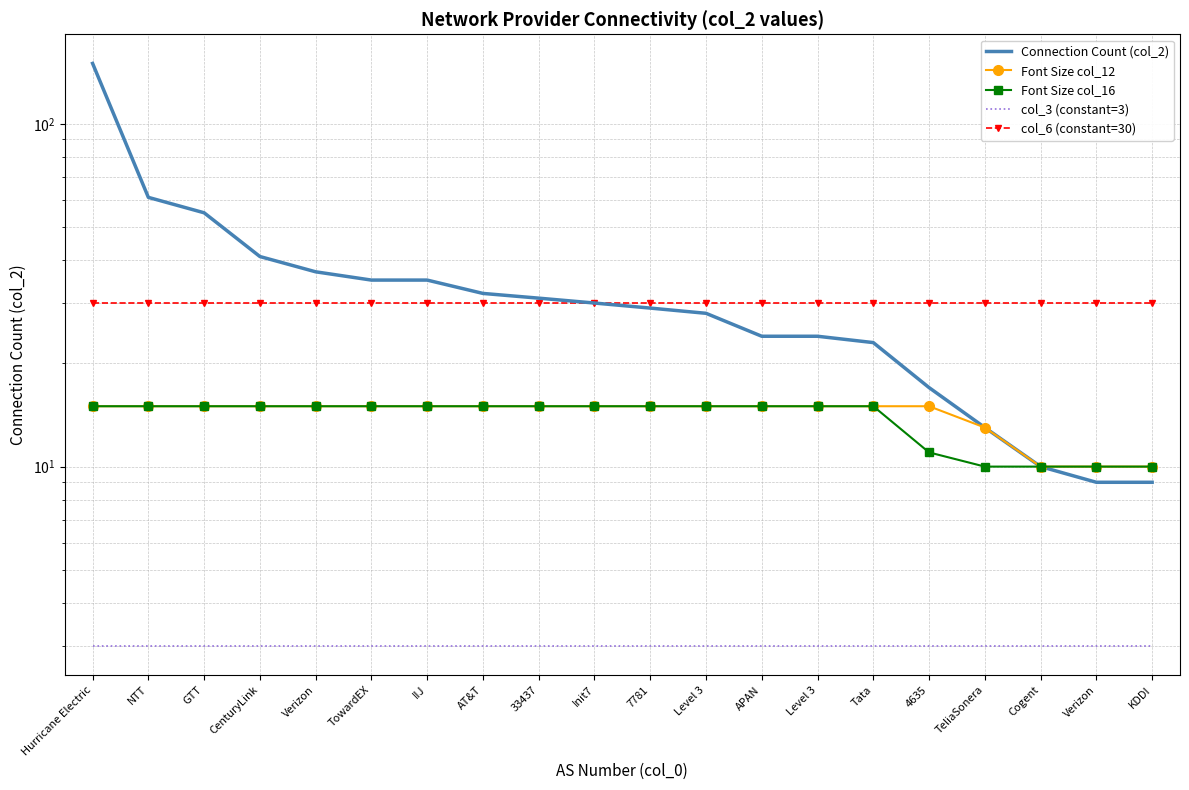

Reading right to left, list all the values displayed in this chart.

Connection Count (col_2): KDDI=9	Verizon=9	Cogent=10	TeliaSonera=13	4635=17	Tata=23	Level 3=24	APAN=24	Level 3=28	7781=29	Init7=30	33437=31	AT&T=32	IIJ=35	TowardEX=35	Verizon=37	CenturyLink=41	GTT=55	NTT=61	Hurricane Electric=150
Font Size col_12: KDDI=10	Verizon=10	Cogent=10	TeliaSonera=13	4635=15	Tata=15	Level 3=15	APAN=15	Level 3=15	7781=15	Init7=15	33437=15	AT&T=15	IIJ=15	TowardEX=15	Verizon=15	CenturyLink=15	GTT=15	NTT=15	Hurricane Electric=15
Font Size col_16: KDDI=10	Verizon=10	Cogent=10	TeliaSonera=10	4635=11	Tata=15	Level 3=15	APAN=15	Level 3=15	7781=15	Init7=15	33437=15	AT&T=15	IIJ=15	TowardEX=15	Verizon=15	CenturyLink=15	GTT=15	NTT=15	Hurricane Electric=15
col_3 (constant=3): KDDI=3	Verizon=3	Cogent=3	TeliaSonera=3	4635=3	Tata=3	Level 3=3	APAN=3	Level 3=3	7781=3	Init7=3	33437=3	AT&T=3	IIJ=3	TowardEX=3	Verizon=3	CenturyLink=3	GTT=3	NTT=3	Hurricane Electric=3
col_6 (constant=30): KDDI=30	Verizon=30	Cogent=30	TeliaSonera=30	4635=30	Tata=30	Level 3=30	APAN=30	Level 3=30	7781=30	Init7=30	33437=30	AT&T=30	IIJ=30	TowardEX=30	Verizon=30	CenturyLink=30	GTT=30	NTT=30	Hurricane Electric=30